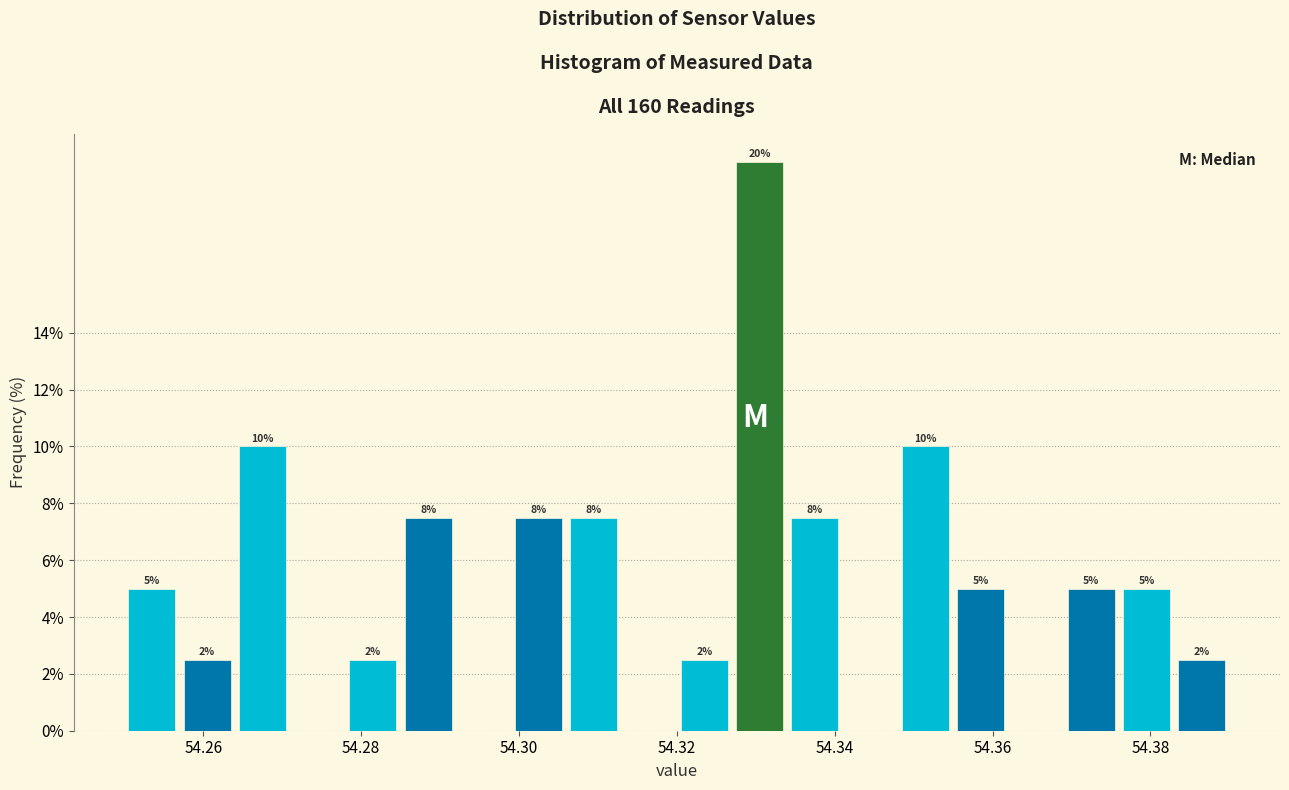

Around what value on the x-axis is the tallest bar? Give the approximate position of its centre, as read against the axis.

54.330